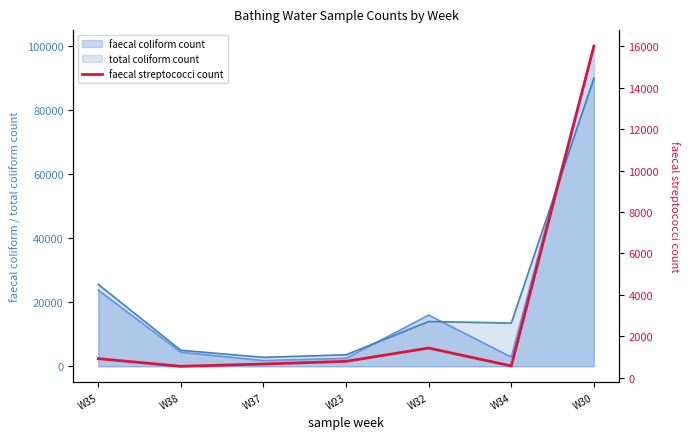

The chart shows a value of 1255 at W35. True or false?

False